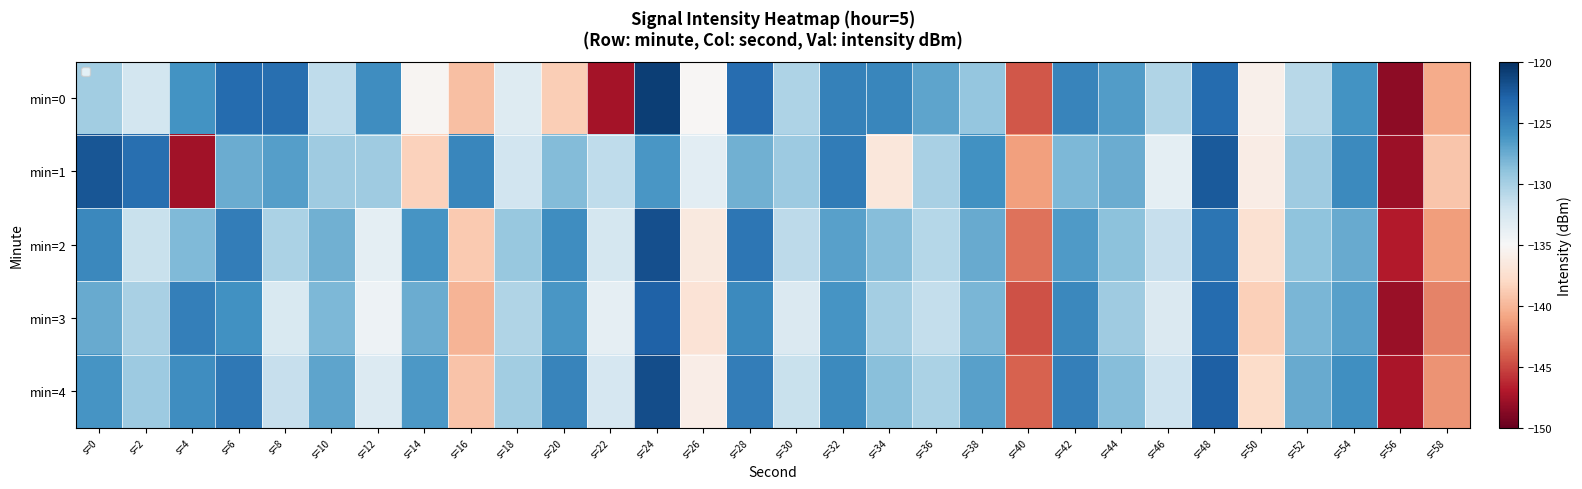

What is the total value across all series at s=4?

-652.5